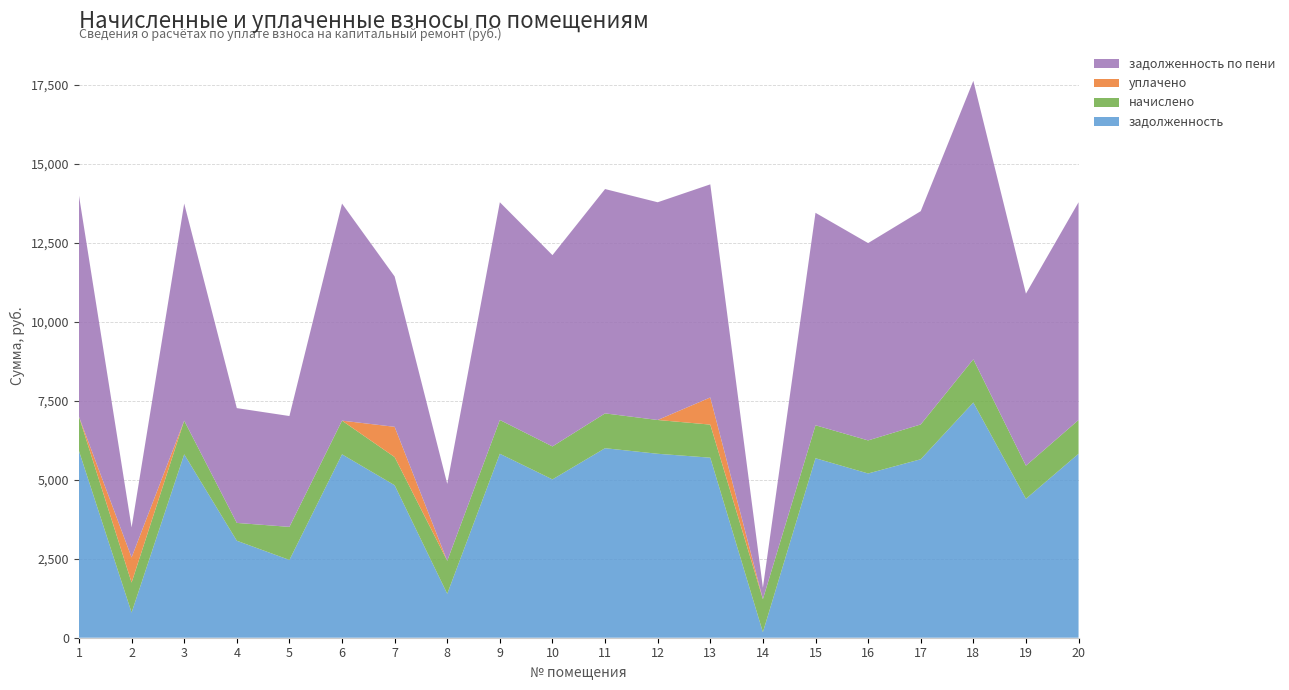

Reading left to right, extract all data points from this chart.

задолженность: 5909.4	796.3	5803.6	3069.4	2461.3	5803.6	4825.3	1391.0	5821.2	5010.3	5997.6	5821.2	5697.7	174.4	5680.1	5197.7	5647.6	7444.1	4397.7	5821.2
начислено: 1085.4	949.3	1066.0	563.8	1046.5	1066.0	891.0	1043.3	1069.2	1043.3	1101.6	1069.2	1046.5	1046.5	1043.3	1046.5	1101.6	1367.3	1046.5	1069.2
уплачено: 0.0	796.3	0.0	0.0	0.0	0.0	958.0	0.0	0.0	0.0	0.0	0.0	858.5	0.0	0.0	0.0	0.0	0.0	0.0	0.0
задолженность по пени: 6994.8	949.3	6869.5	3633.1	3507.8	6869.5	4758.3	2434.3	6890.4	6053.6	7099.2	6890.4	6744.2	362.4	6723.4	6244.2	6749.2	8811.4	5444.2	6890.4